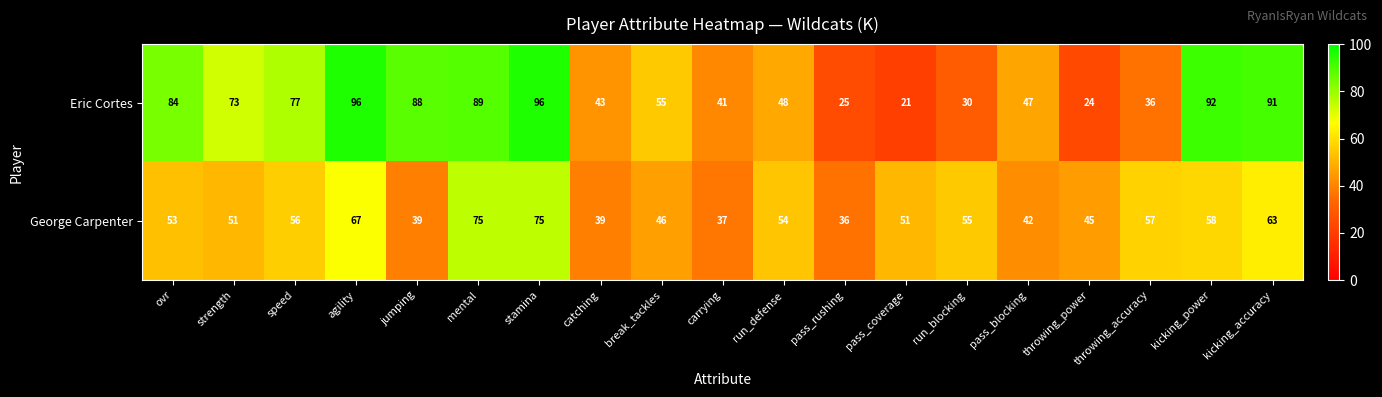

How many series are shown in this chart?

2